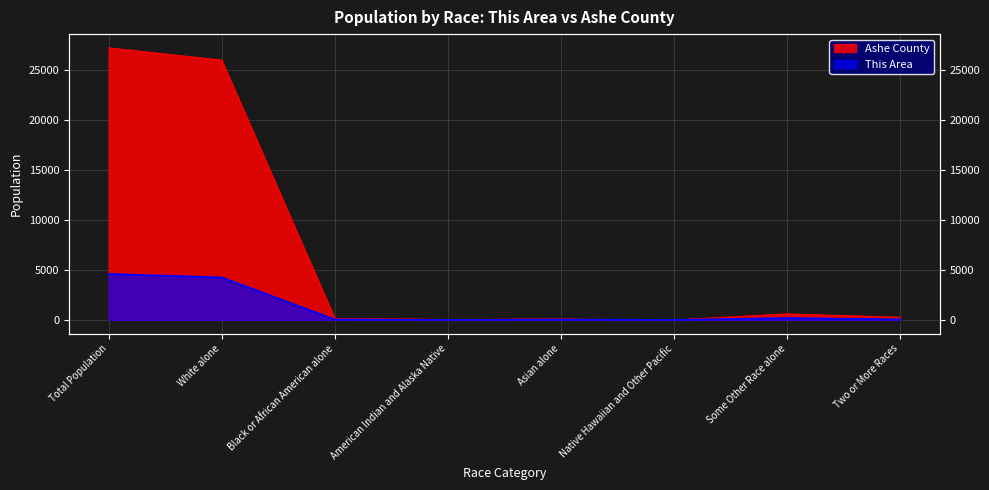

At how many categories does at least one series exceed 14530?

2